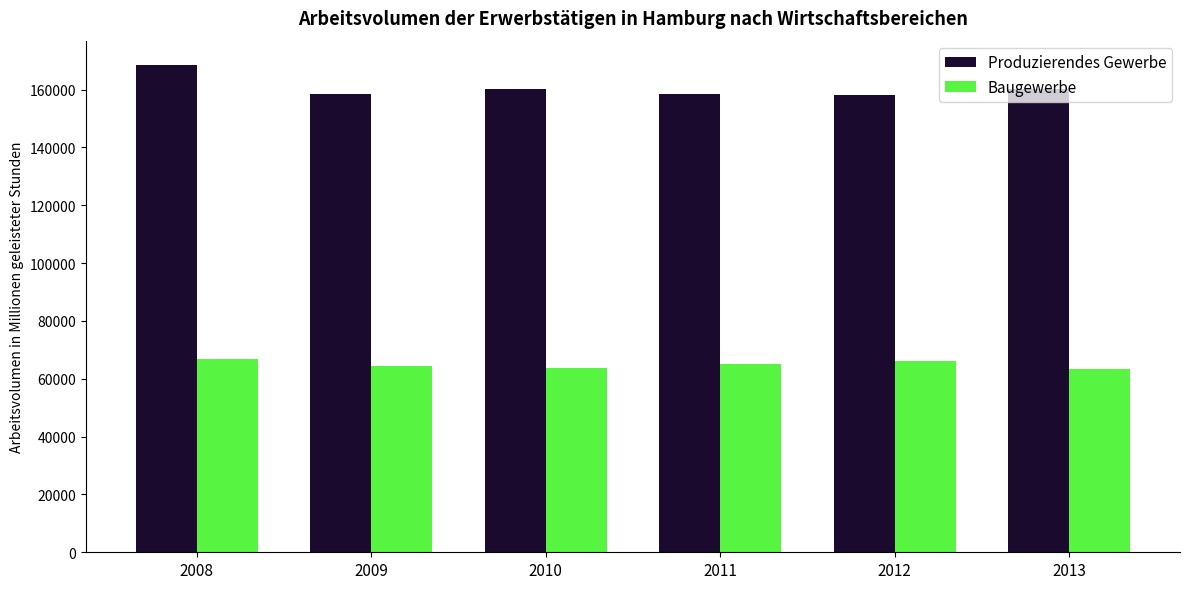

What is the minimum value for Baugewerbe?

63340